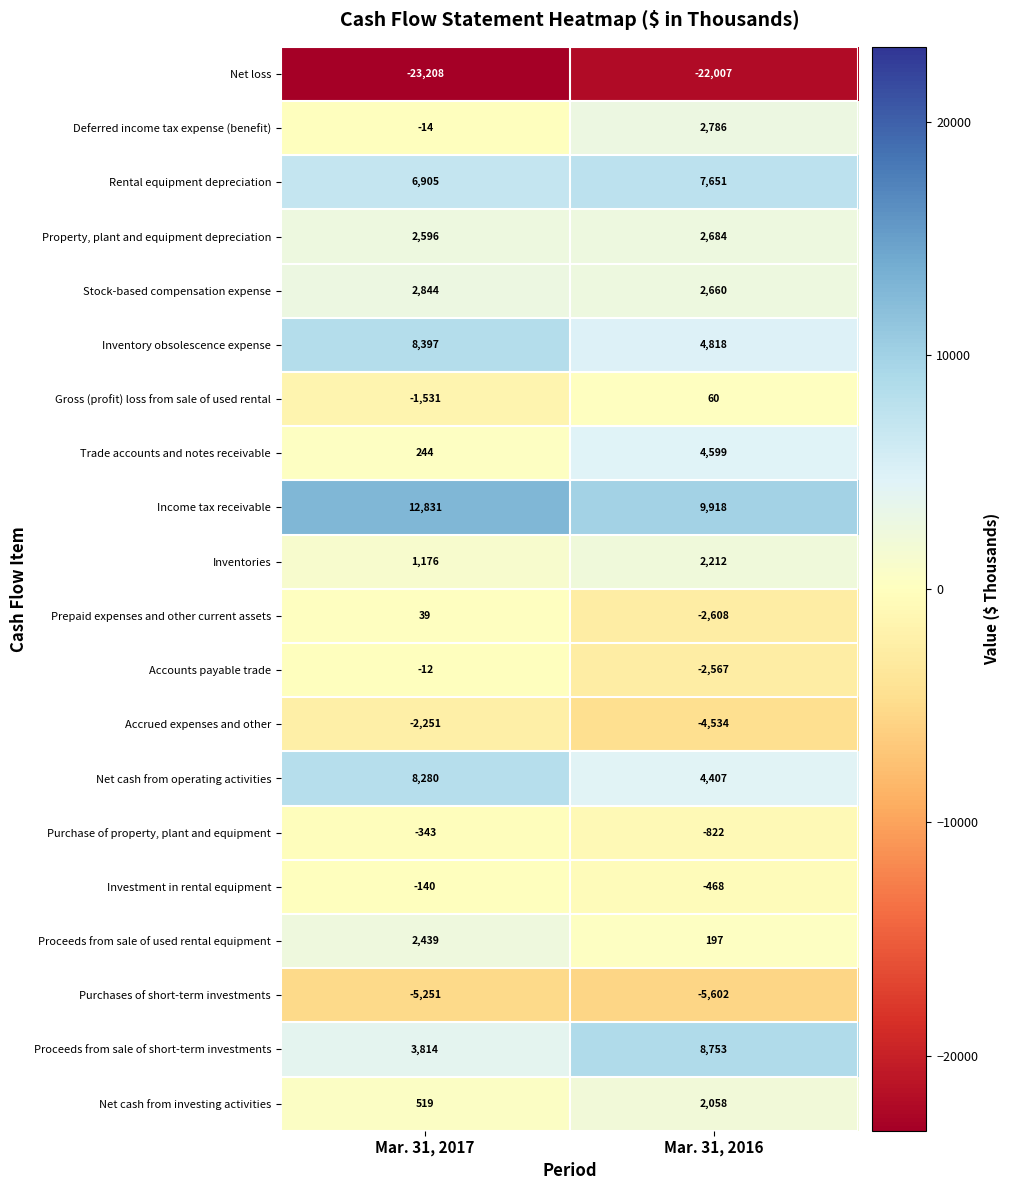

At Mar. 31, 2016, list the series in order from largest to smallest.

Income tax receivable, Proceeds from sale of short-term investments, Rental equipment depreciation, Inventory obsolescence expense, Trade accounts and notes receivable, Net cash from operating activities, Deferred income tax expense (benefit), Property, plant and equipment depreciation, Stock-based compensation expense, Inventories, Net cash from investing activities, Proceeds from sale of used rental equipment, Gross (profit) loss from sale of used rental, Investment in rental equipment, Purchase of property, plant and equipment, Accounts payable trade, Prepaid expenses and other current assets, Accrued expenses and other, Purchases of short-term investments, Net loss